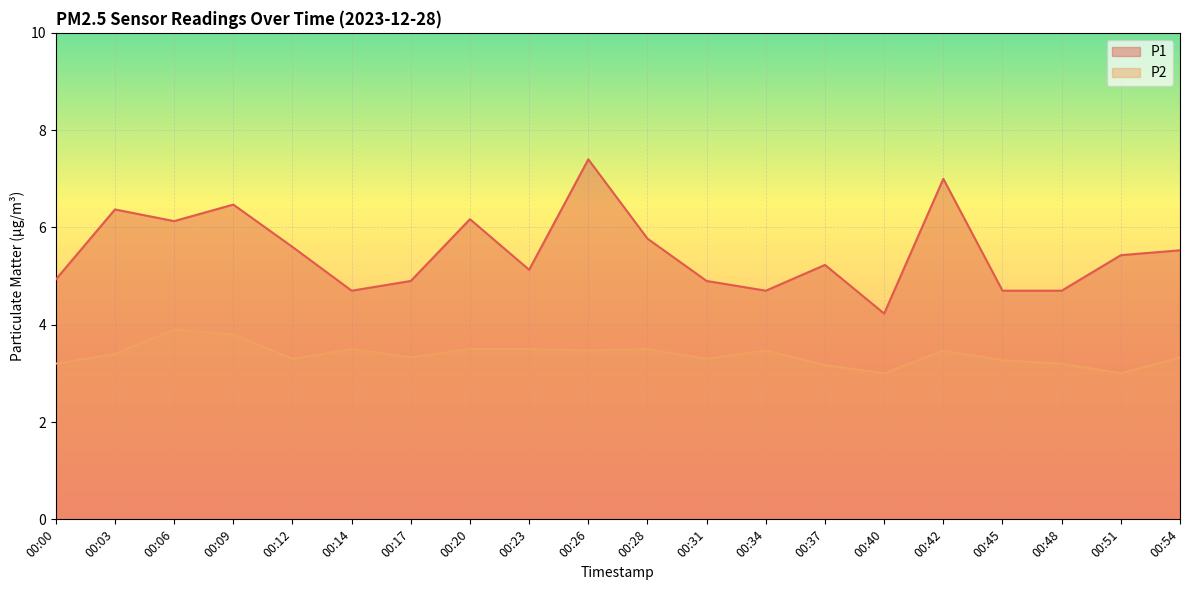

Does the chart display data point markers on the line(s)?

No